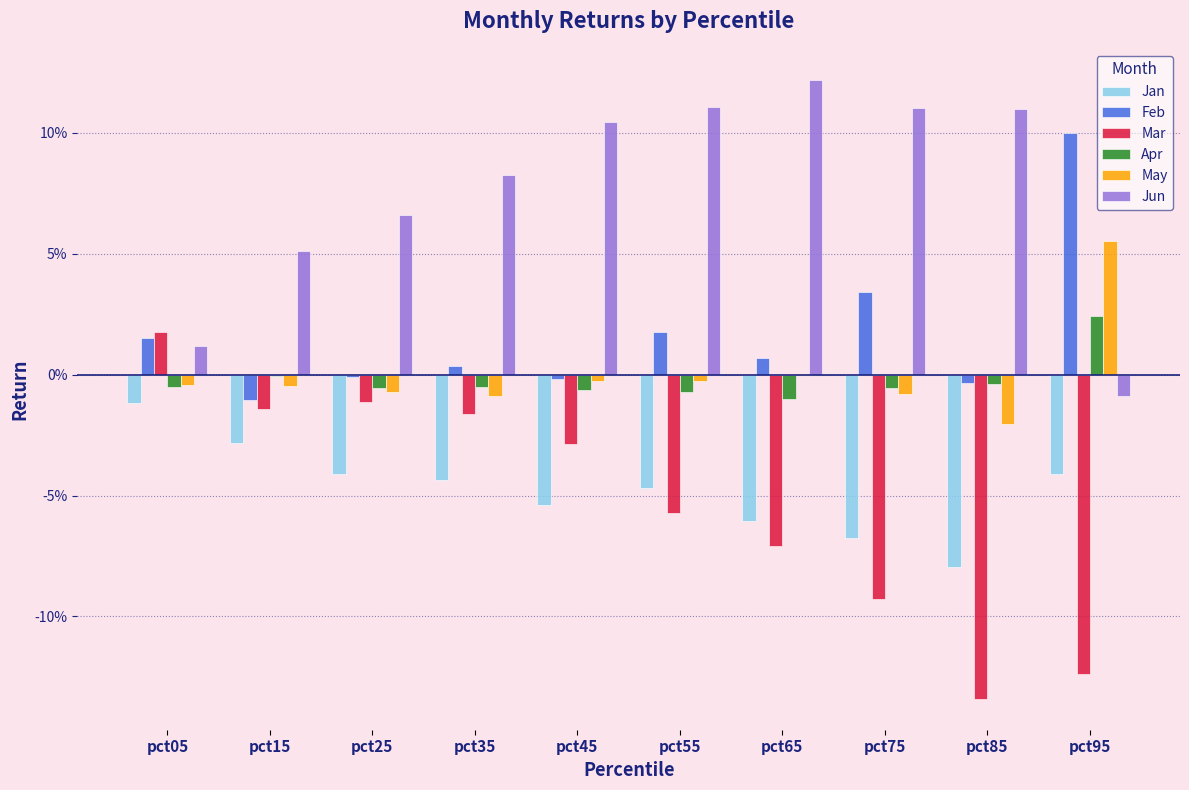

What are all the series names shown in the legend?

Jan, Feb, Mar, Apr, May, Jun